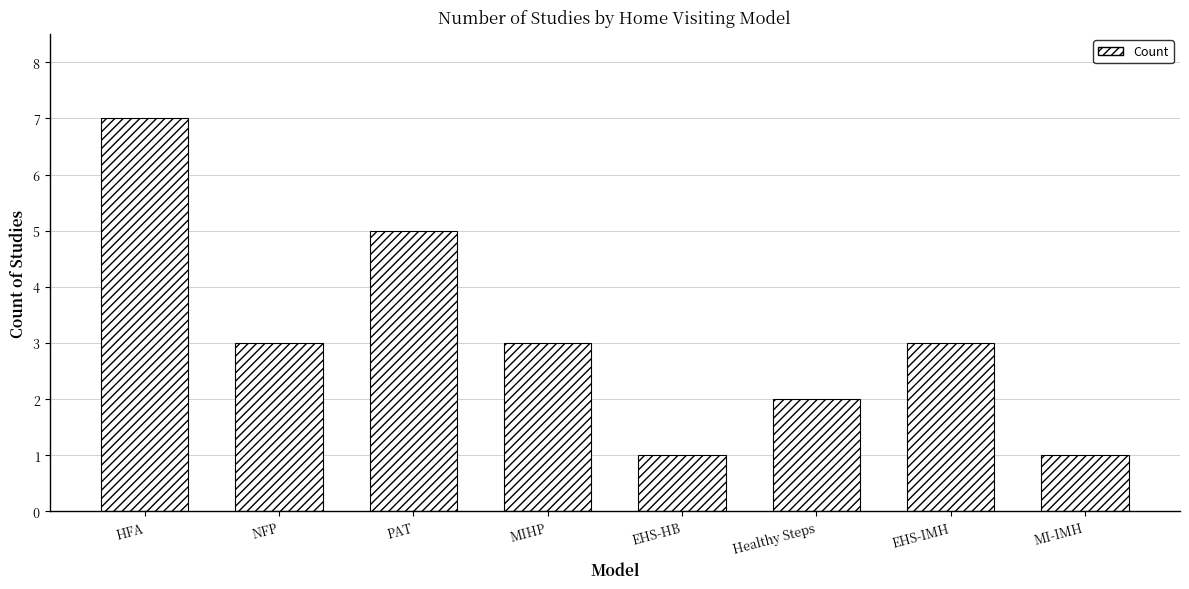

Reading left to right, what are all the values shown in this chart?

7	3	5	3	1	2	3	1